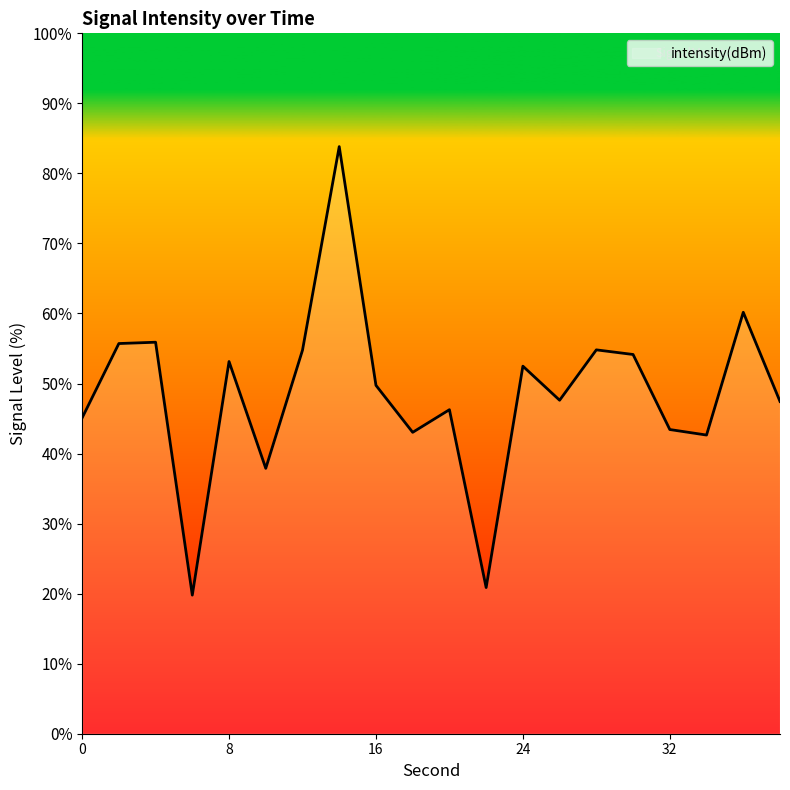

What is the difference between the maximum and minimum values?

64.0